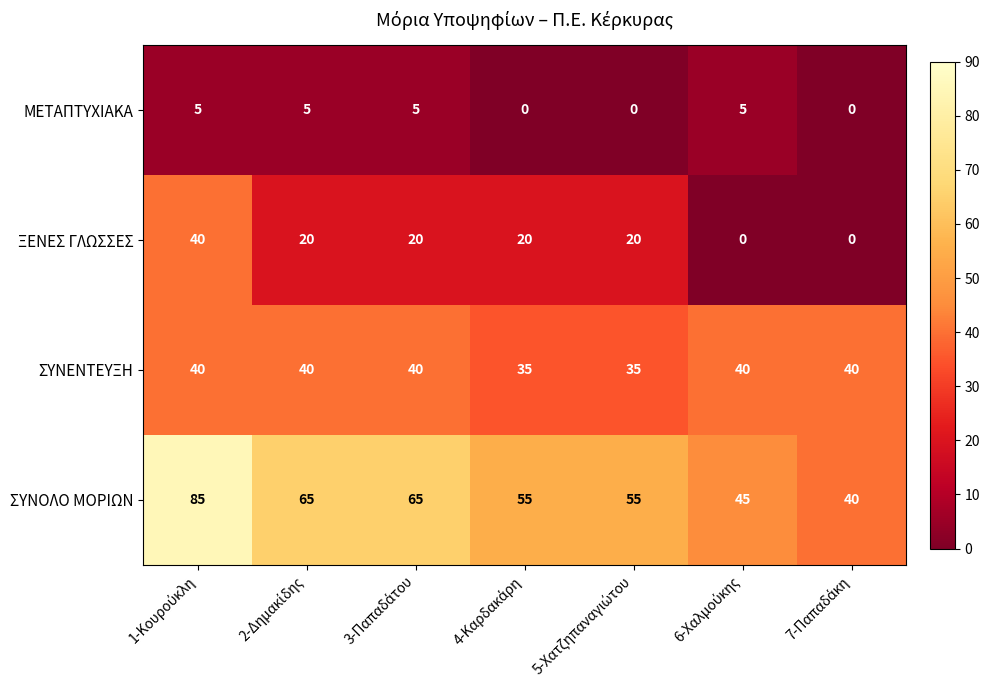

How many categories are shown in the chart?

7